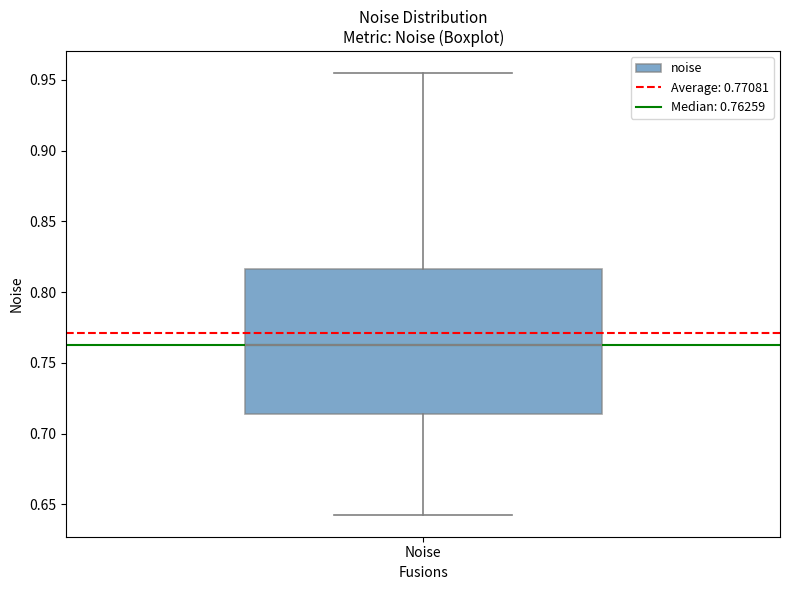

Read this box plot against the y-axis: the position of the median line, the range covered by the box, and the ends of both whiskers. The values are not printed on the chart, so give them approximately, as read against the axis.

median 0.765, box 0.715 to 0.815, whiskers 0.645 to 0.955